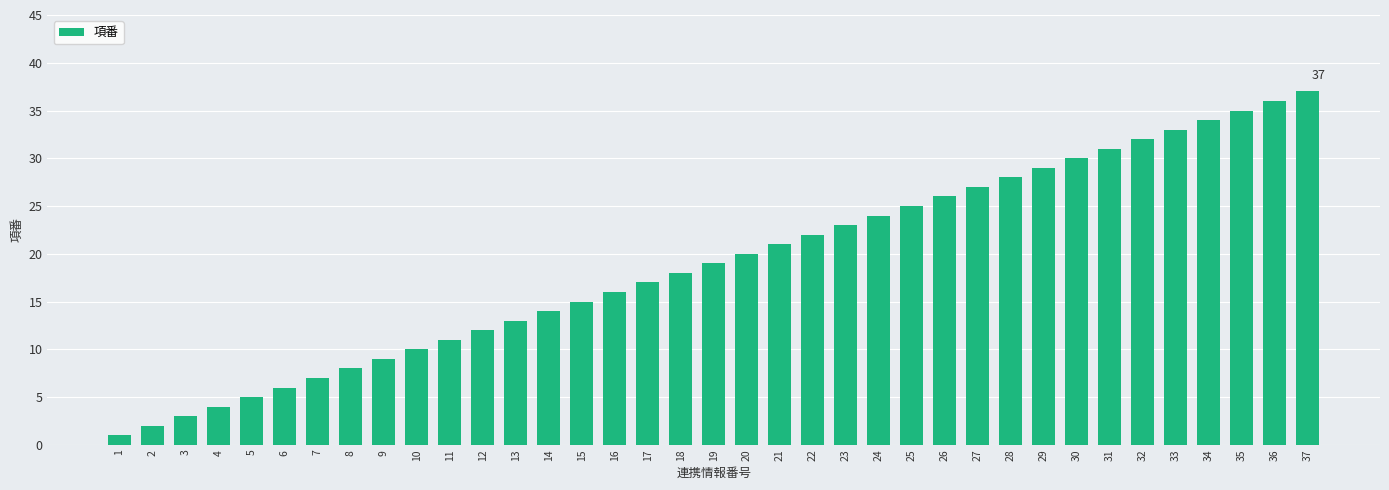

List the labels in order of value, largest first.

37, 36, 35, 34, 33, 32, 31, 30, 29, 28, 27, 26, 25, 24, 23, 22, 21, 20, 19, 18, 17, 16, 15, 14, 13, 12, 11, 10, 9, 8, 7, 6, 5, 4, 3, 2, 1